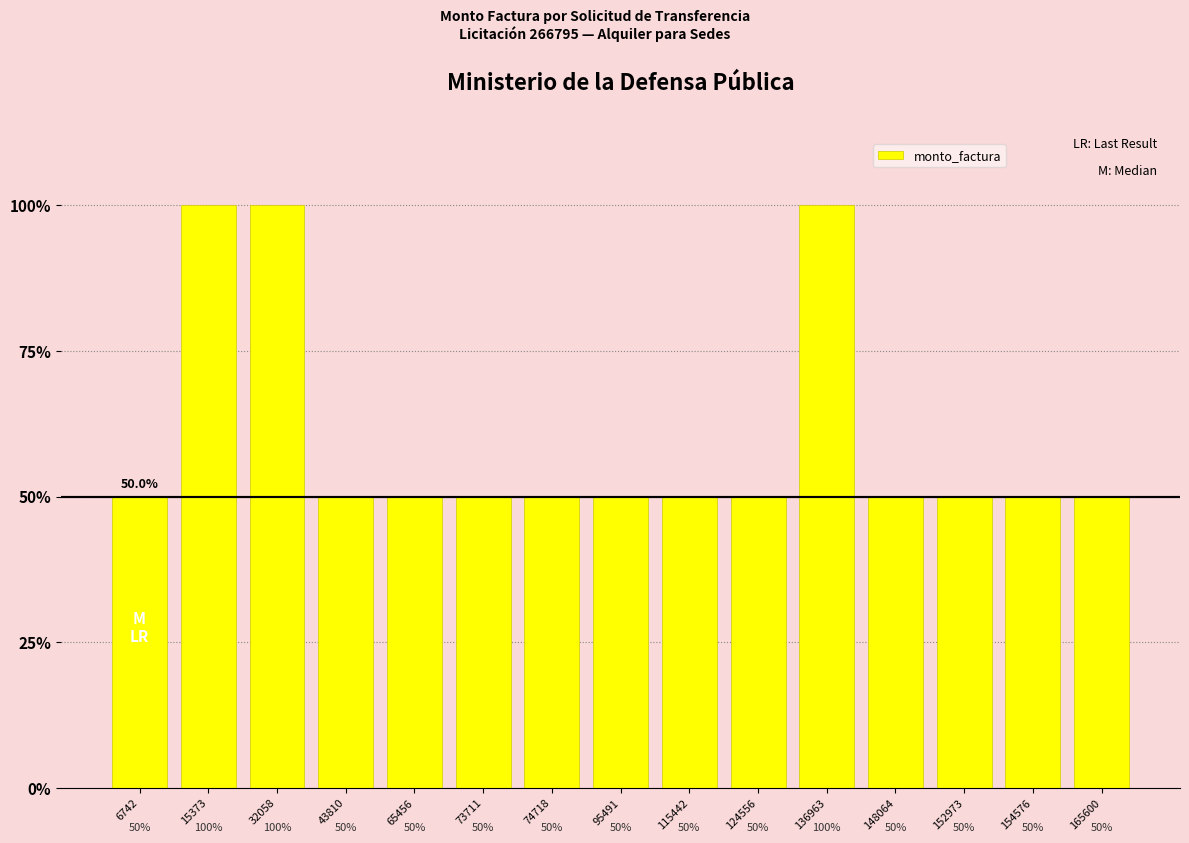

What is the greatest value displayed?

10000000